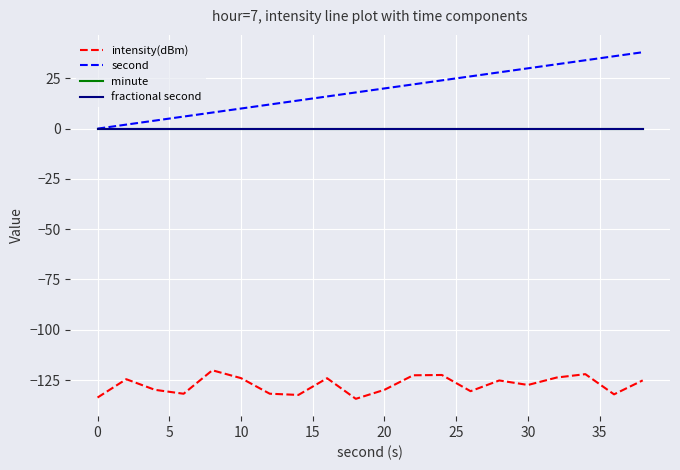

Does the chart display data point markers on the line(s)?

No